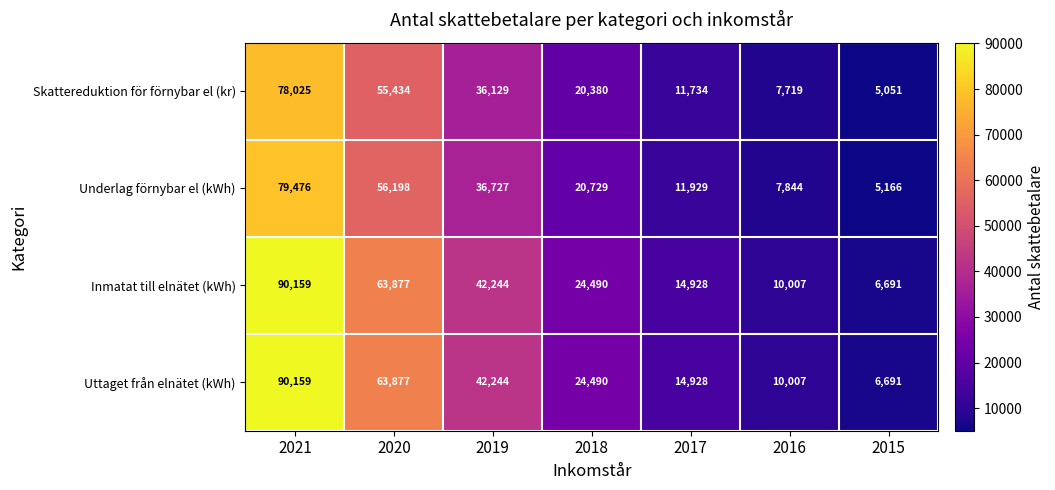

What is the spread (max minus min) of values at 2017?

3194